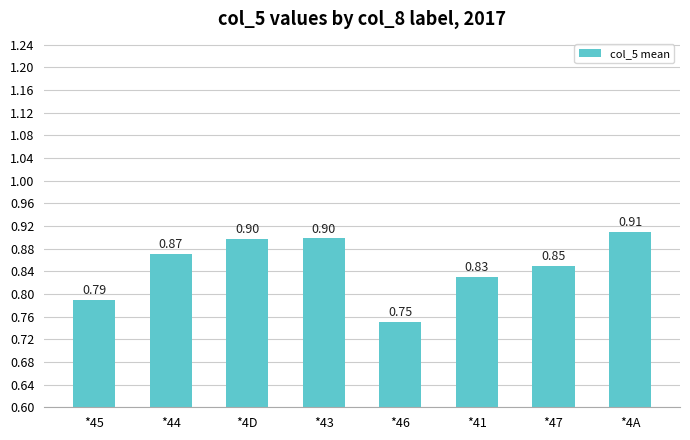

How many series are shown in this chart?

1